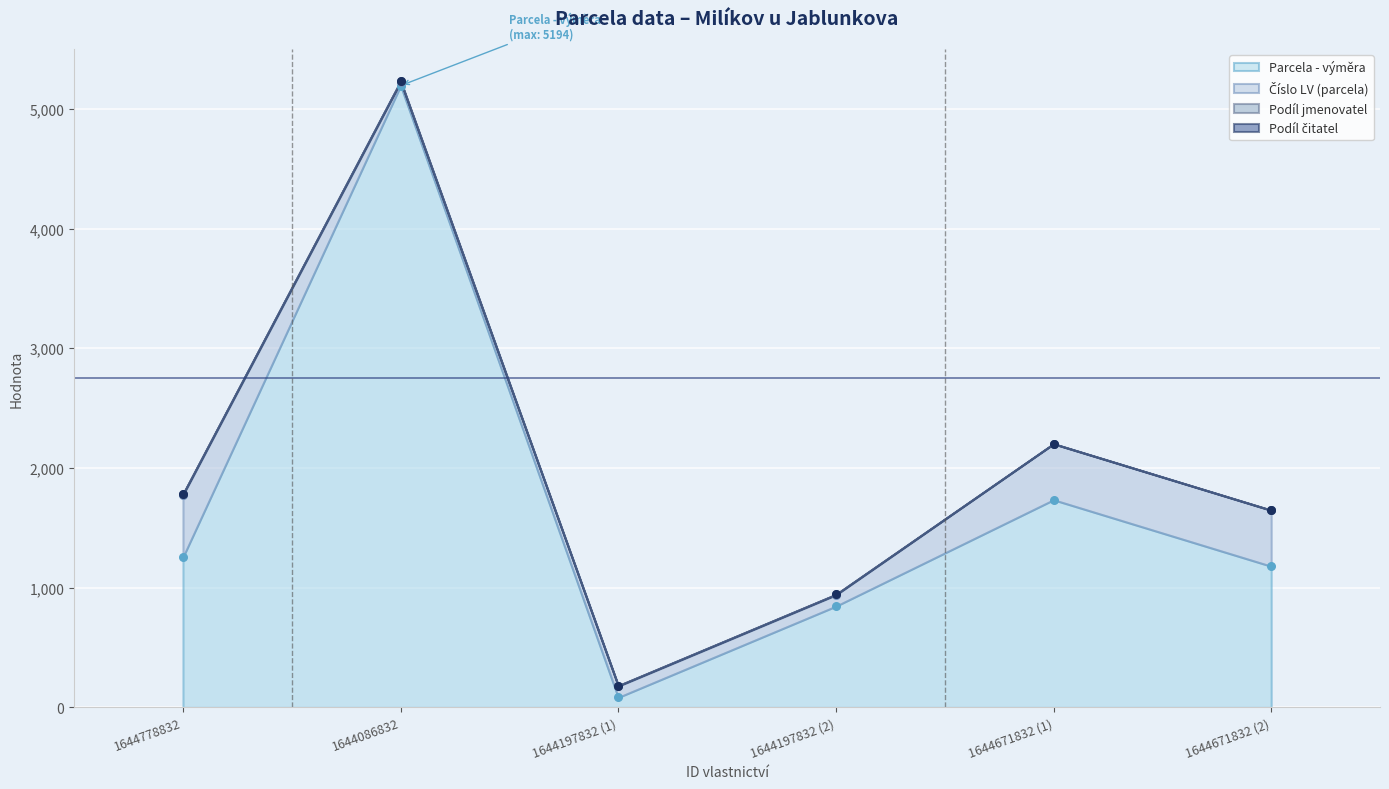

Which series has the largest total across all categories?

Parcela - výměra